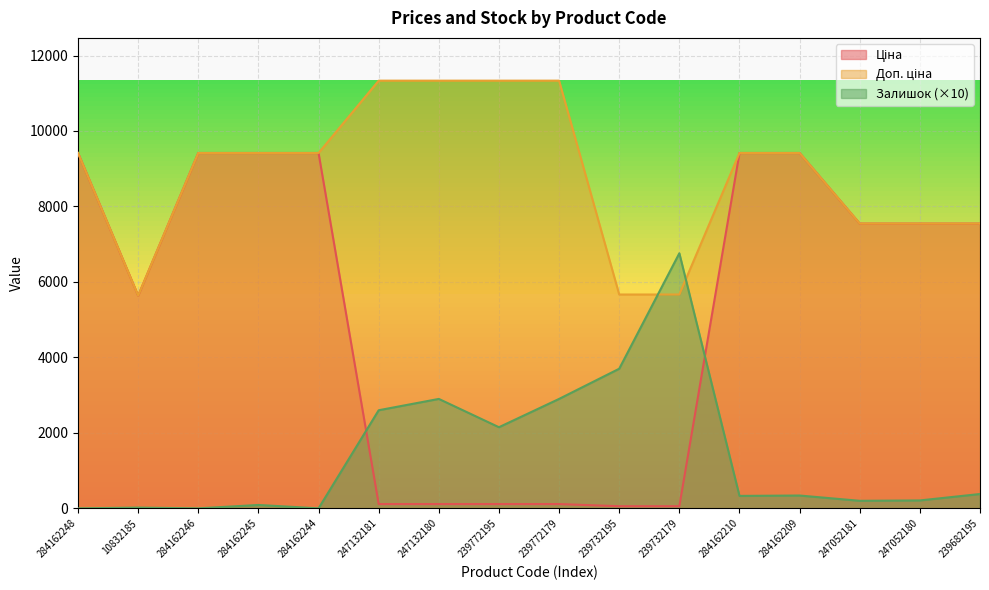

True or false: Залишок has a value of 6760.0 at 239732179.

True